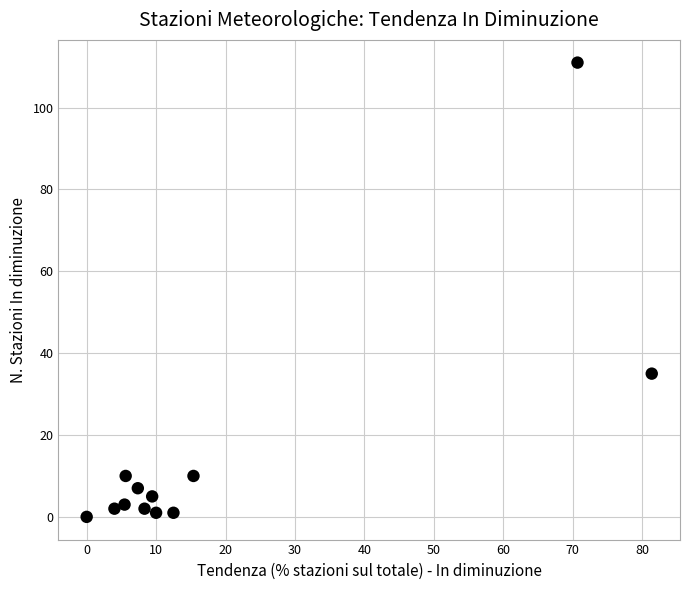

What Y value in the scatter plot is closest to 55?

35